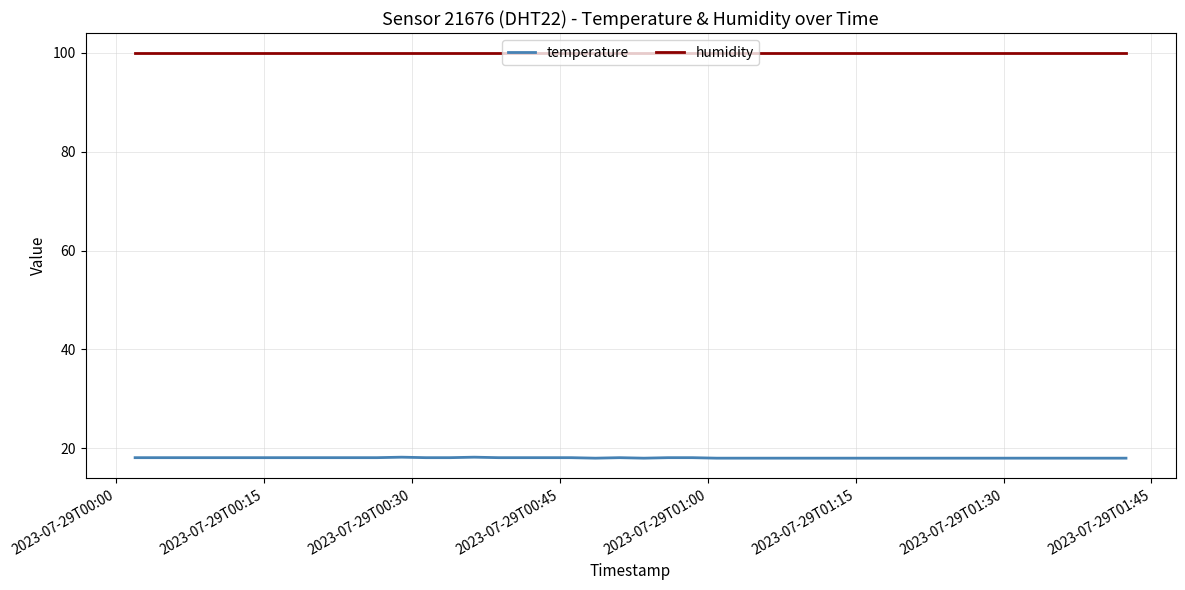

What is the difference between the second highest and minimum values in the temperature series?

0.2